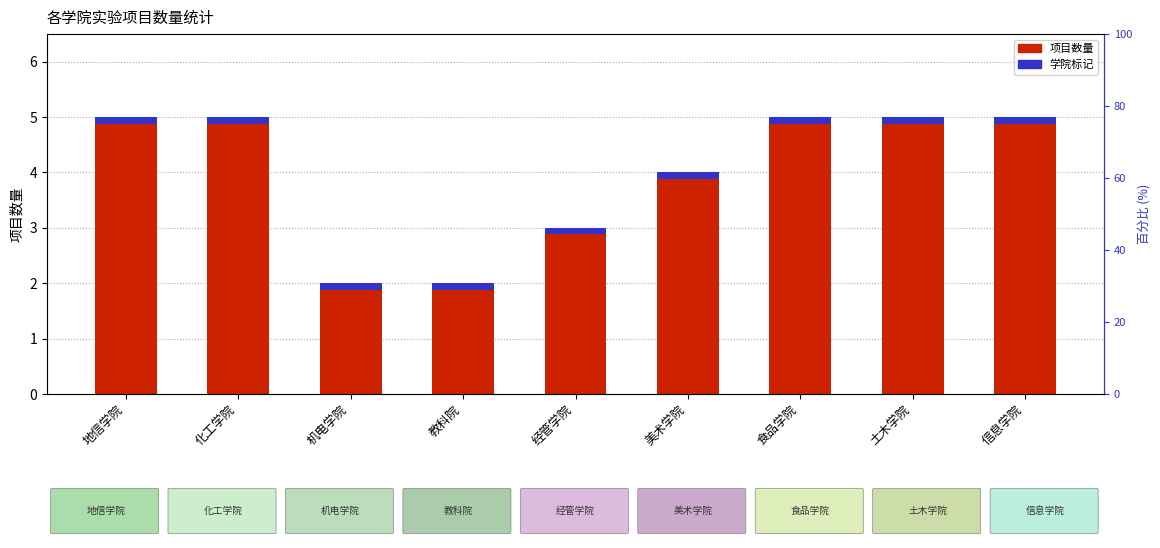

What is the value of the 9th bar from the left?

5